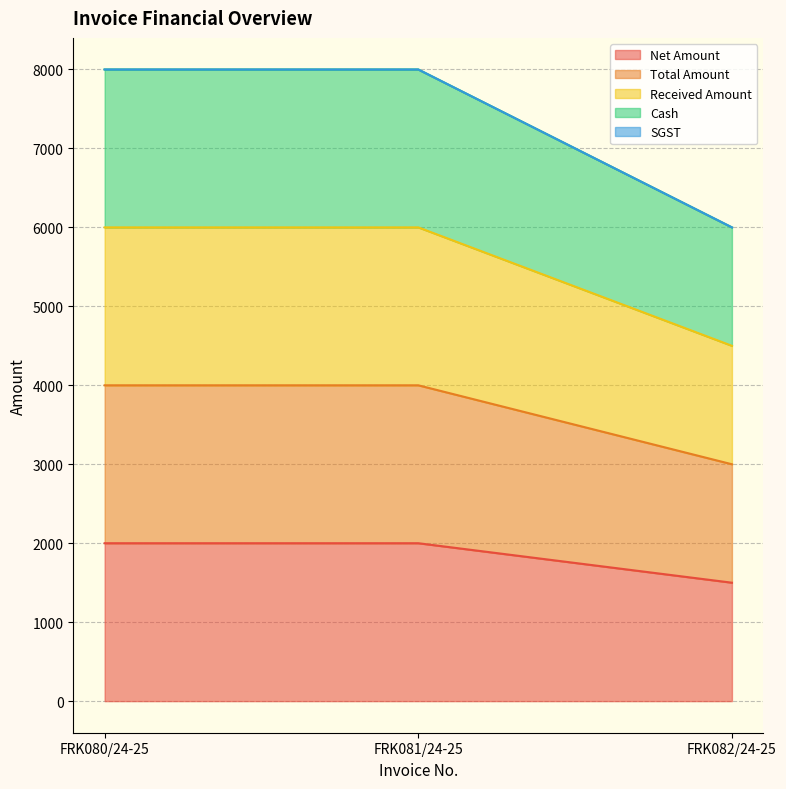

The Cash series shows 8000 at FRK081/24-25. True or false?

True